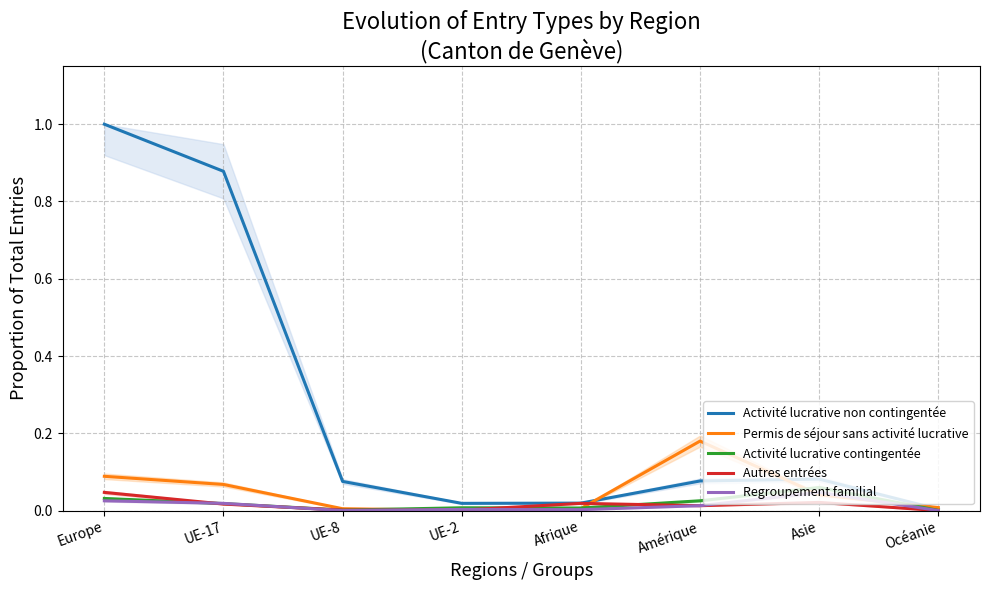

Reading right to left, transcribe all the data shown in this chart.

Activité lucrative non contingentée: 0.0	0.1	0.1	0.0	0.0	0.1	0.9	1.0
Permis de séjour sans activité lucrative: 0.0	0.0	0.2	0.0	0.0	0.0	0.1	0.1
Activité lucrative contingentée: 0.0	0.1	0.0	0.0	0.0	0.0	0.0	0.0
Autres entrées: 0.0	0.0	0.0	0.0	0.0	0.0	0.0	0.0
Regroupement familial: 0.0	0.0	0.0	0.0	0.0	0.0	0.0	0.0